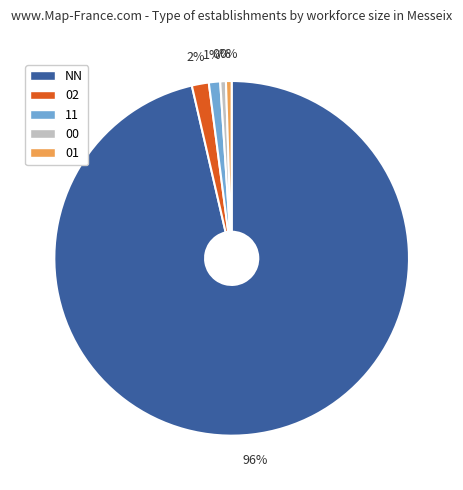

Which has a higher value, NN or 00?

NN